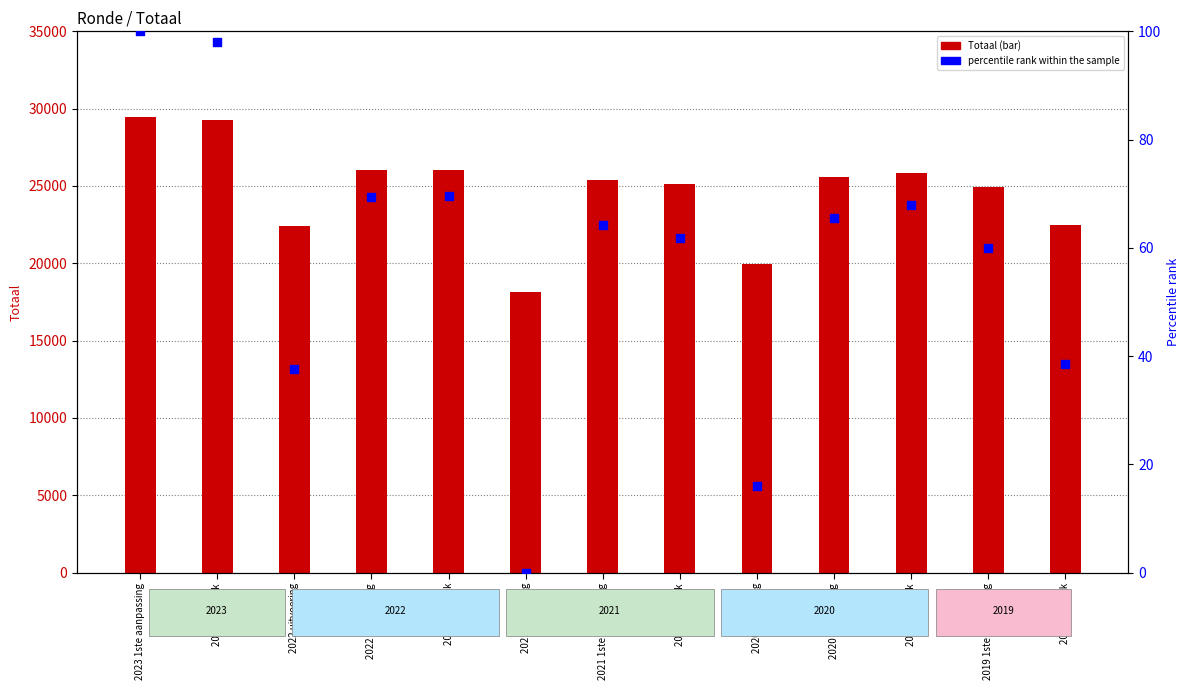

Which series has the largest Y range (max minus min)?

Totaal